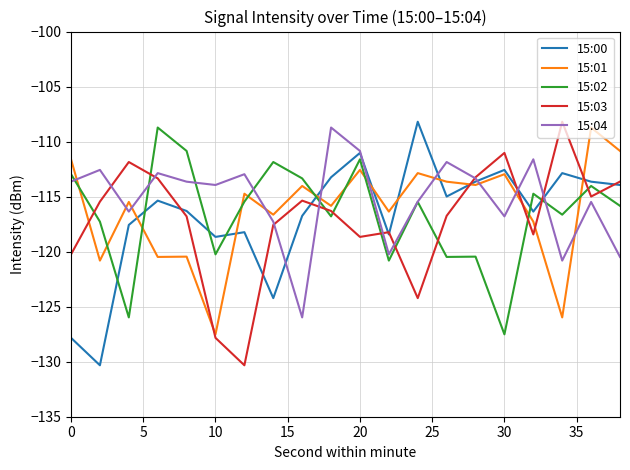

What is the smallest value displayed?

-130.3